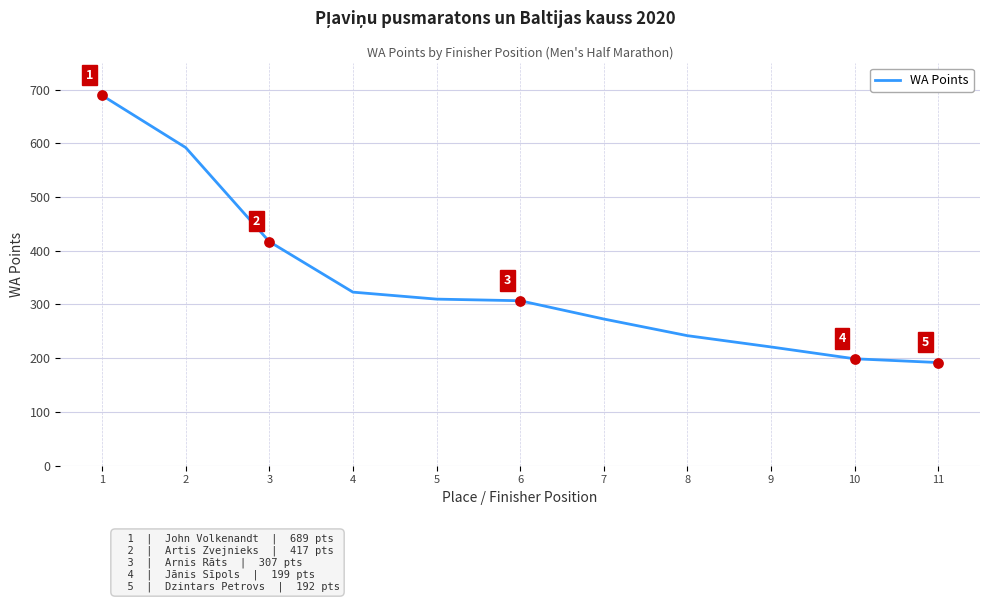

Between 6 and 9, which is larger?

6